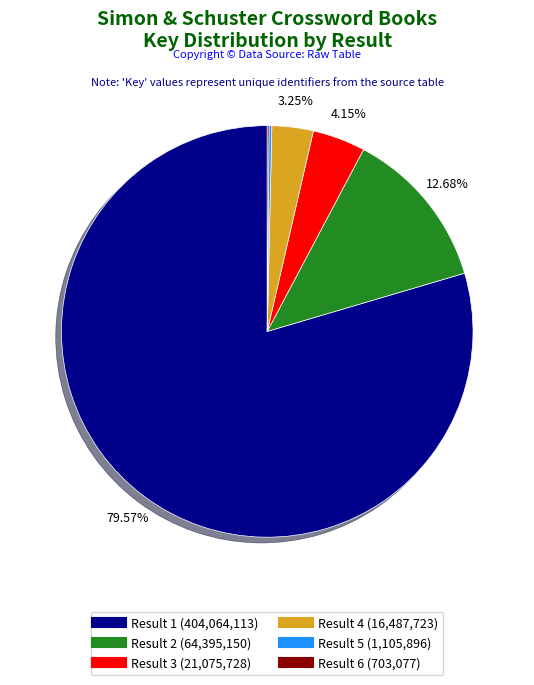

What is the ratio of the value at Result 4 to the value at Result 3?

0.8